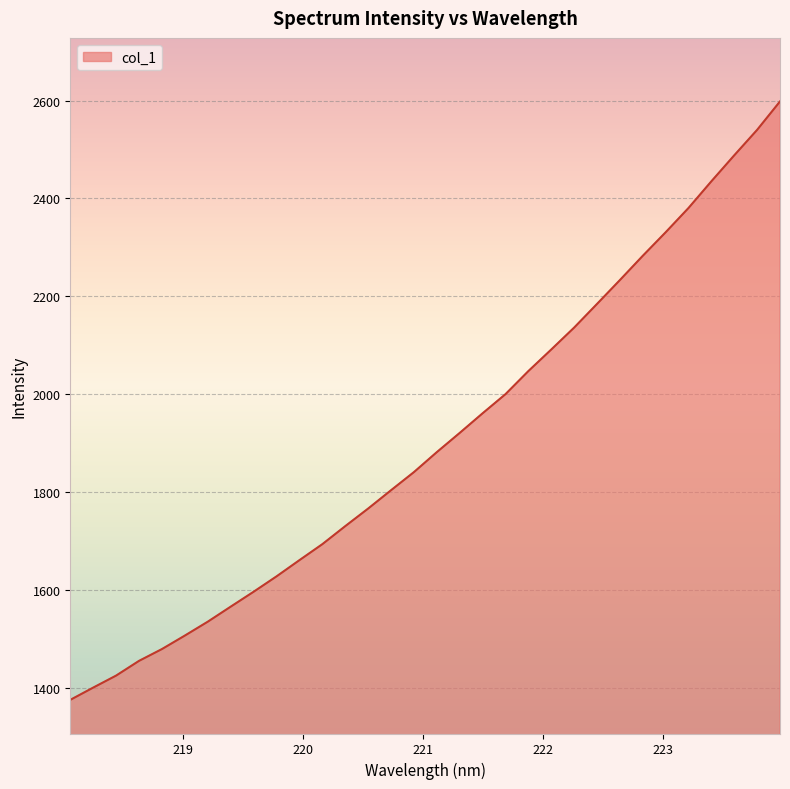

What is the greatest value displayed?

2598.4